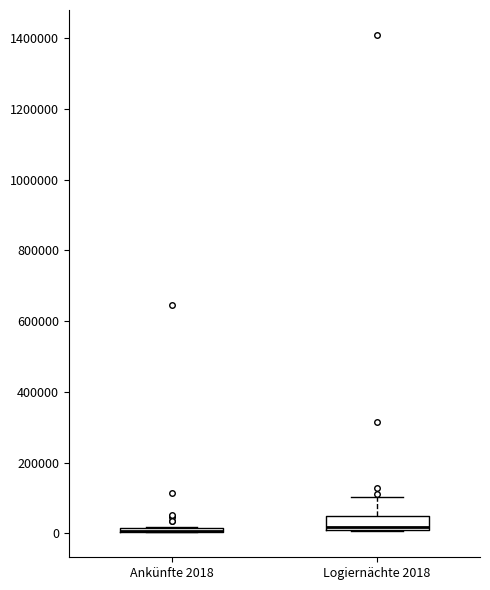

Where is the upper edge of the box for Logiernächte 2018 on the y-axis? The values are not printed on the chart, so give them approximately, as read against the axis.

40000